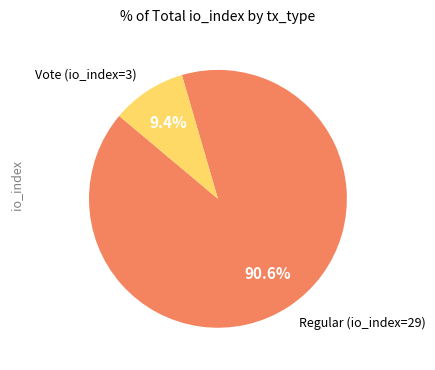

What is the largest slice in the pie chart?

Regular (io_index=29)